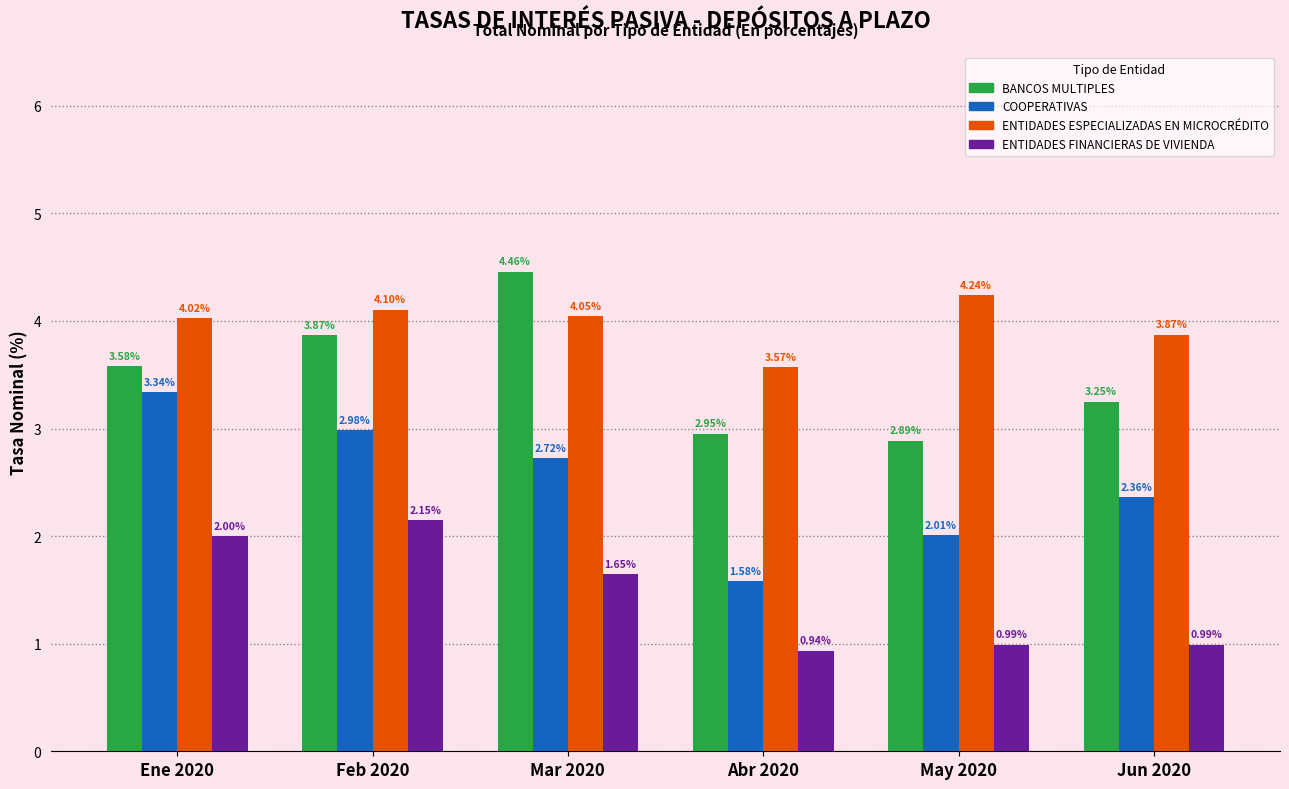

What is the label of the 4th bar from the left?

Abr 2020